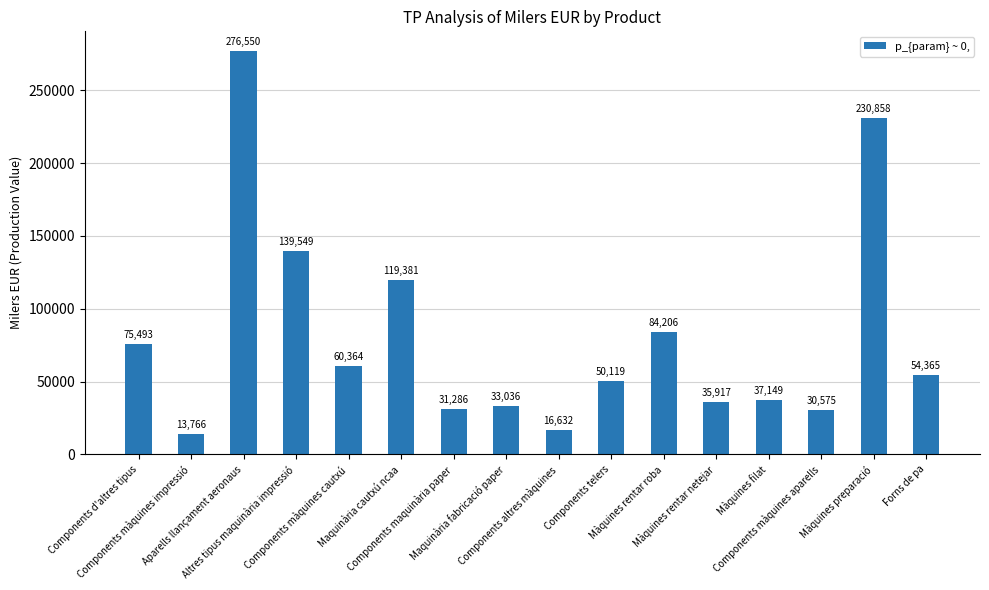

Where does the data first go above 54365?

Components d'altres tipus